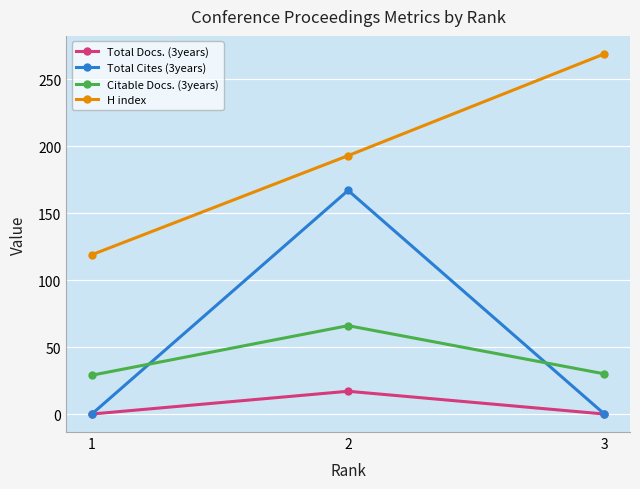

List the series in order of their peak value, lowest first.

Total Docs. (3years), Citable Docs. (3years), Total Cites (3years), H index